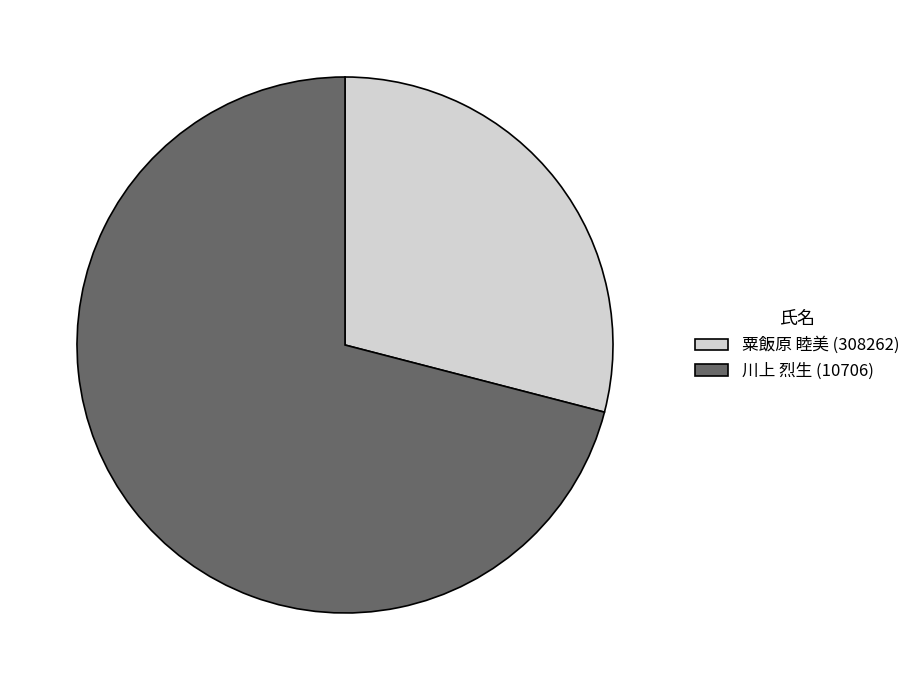

How many slices are in this pie chart?

2